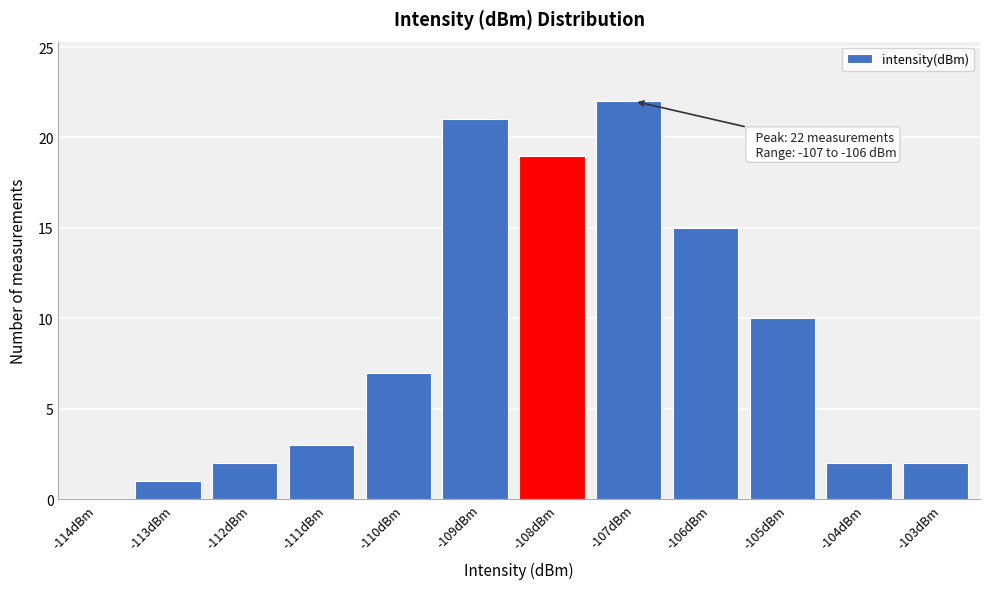

Reading left to right, transcribe all the data shown in this chart.

-114dBm=0	-113dBm=1	-112dBm=2	-111dBm=3	-110dBm=7	-109dBm=21	-108dBm=19	-107dBm=22	-106dBm=15	-105dBm=10	-104dBm=2	-103dBm=2